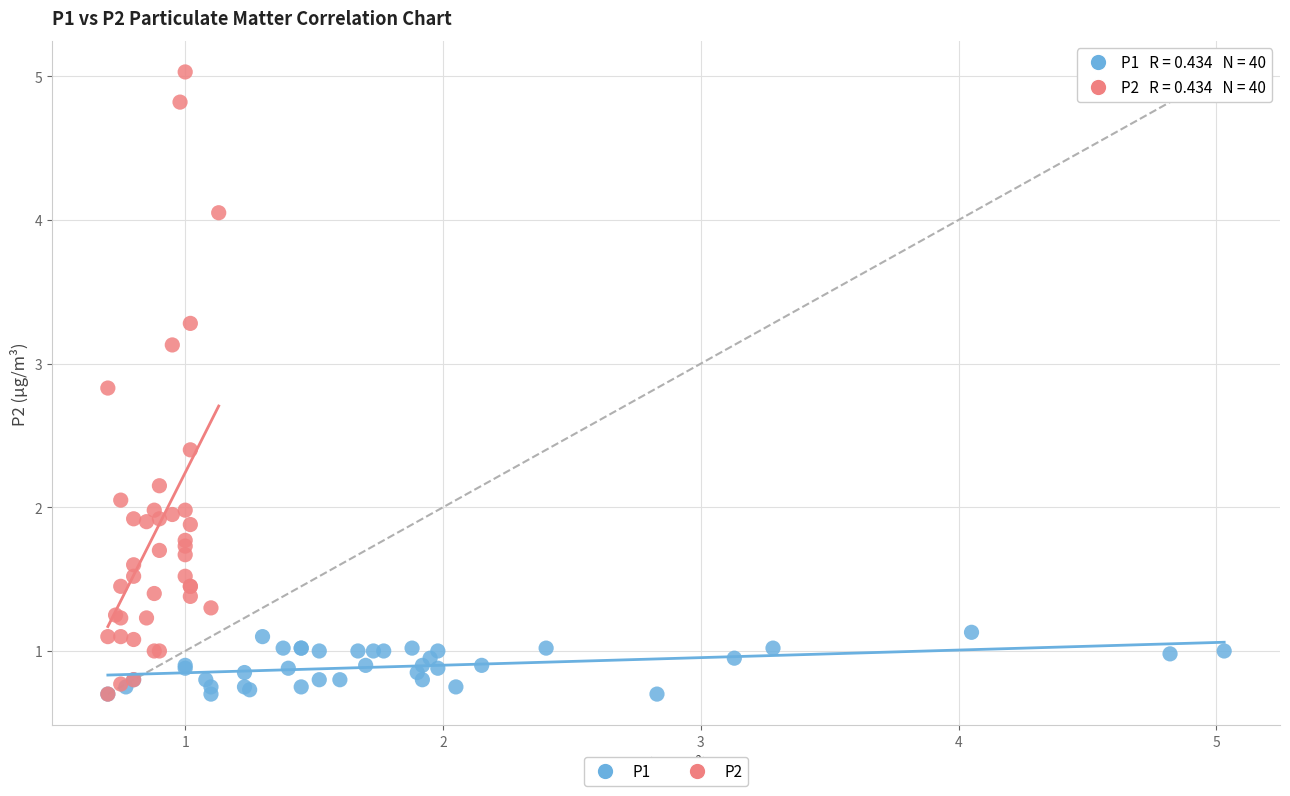

What are all the series names shown in the legend?

P1, P2